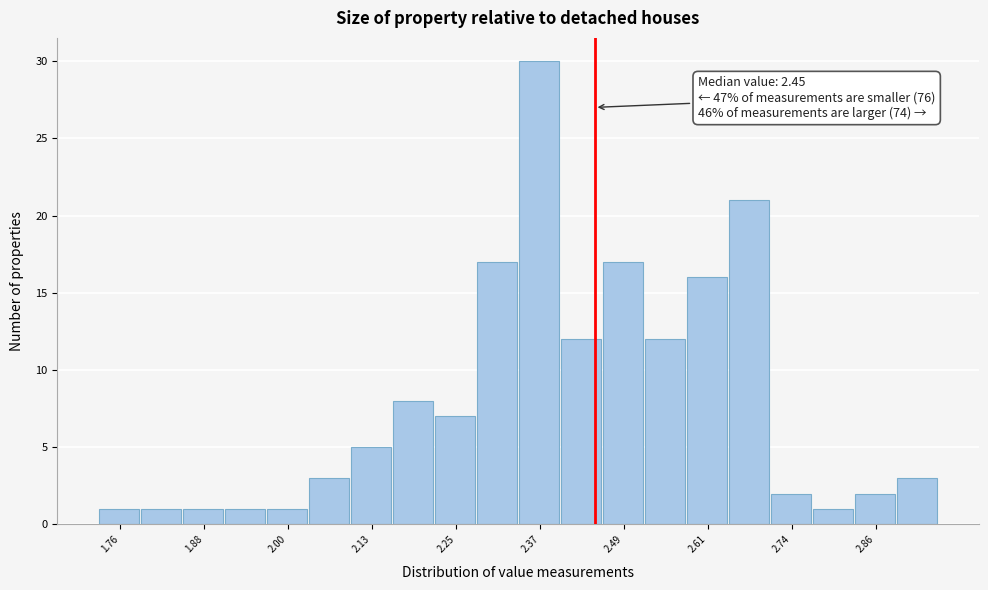

Around what value on the x-axis is the tallest bar? Give the approximate position of its centre, as read against the axis.

2.36